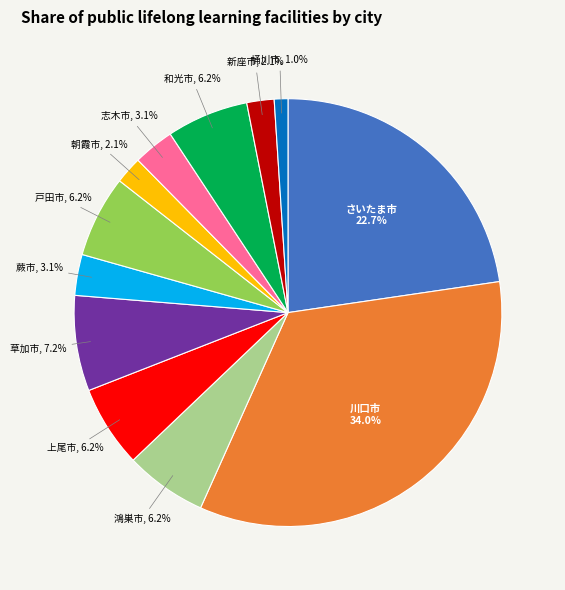

True or false: 上尾市 accounts for 1% of the total.

False